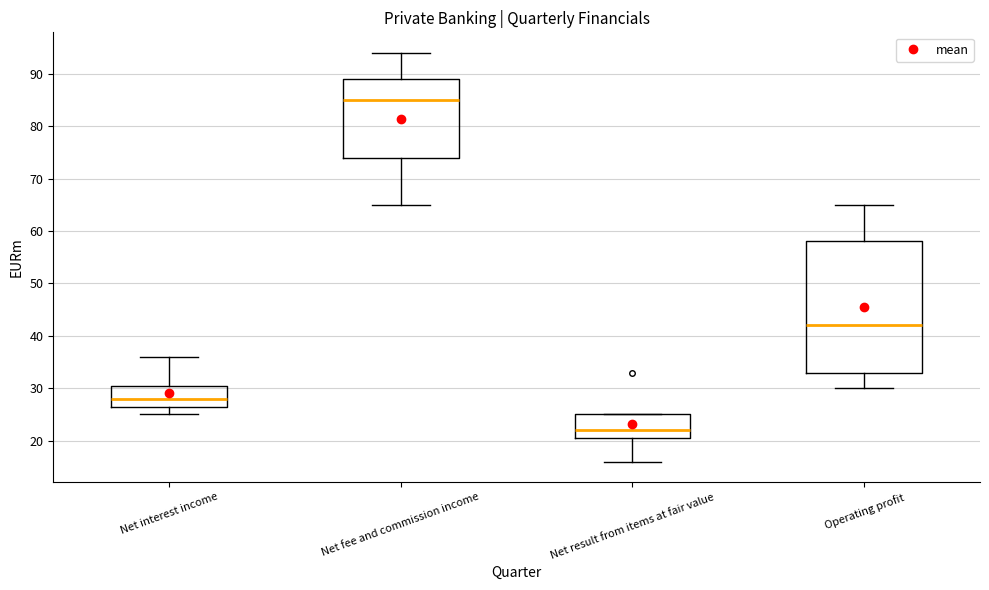

Where does the median line of the box for Operating profit sit on the y-axis? The values are not printed on the chart, so give them approximately, as read against the axis.

42